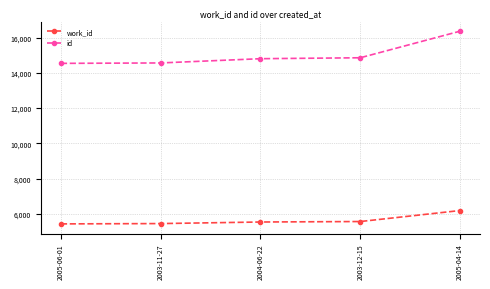

Which label corresponds to the largest value in the chart?

2005-04-14